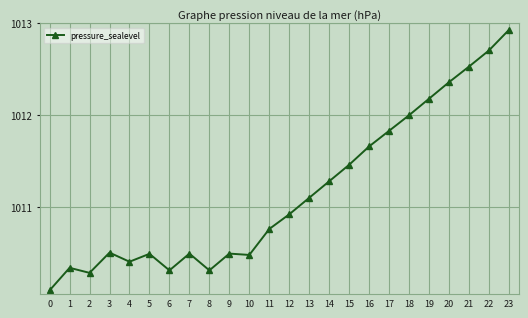

What is the change in value from 15 to 18?

+0.5